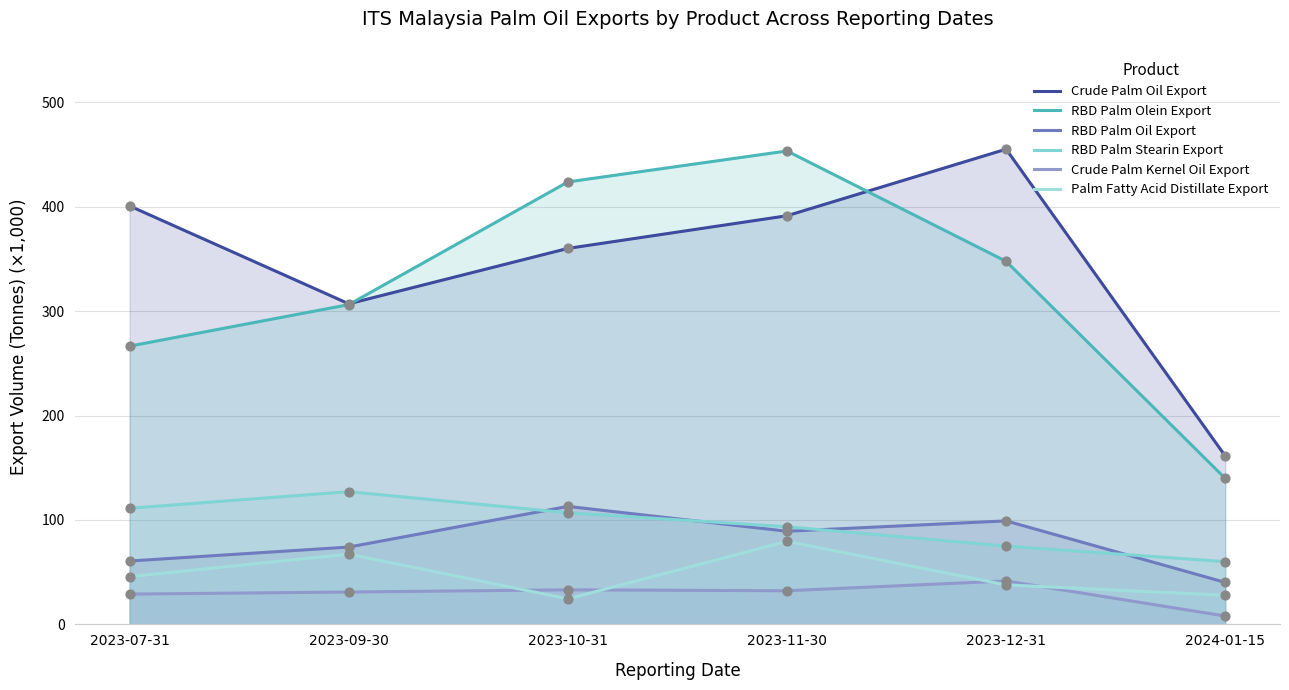

Which series has the largest Y range (max minus min)?

RBD Palm Olein Export